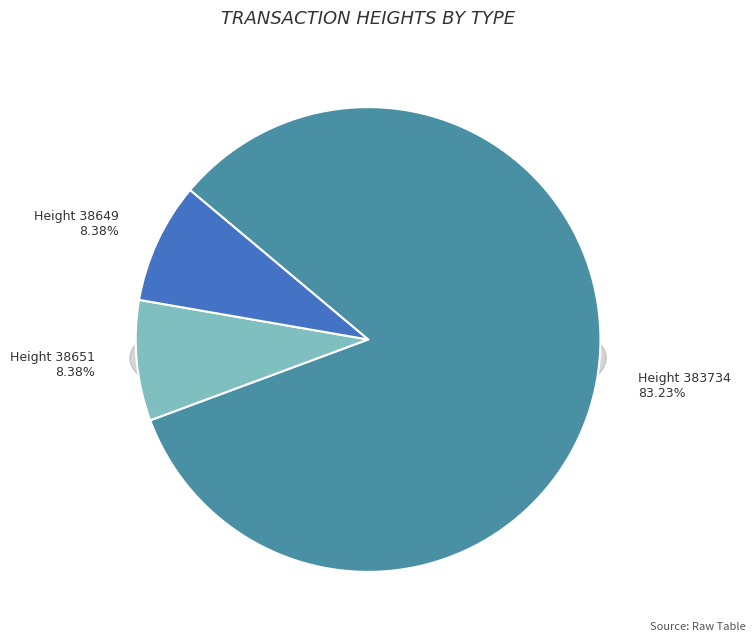

Combined, what portion of the pie is 38651 and 383734?

91.6%